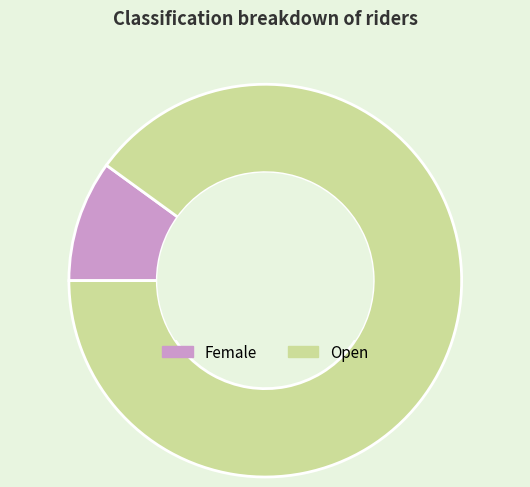

Is there a majority slice in this chart?

Yes